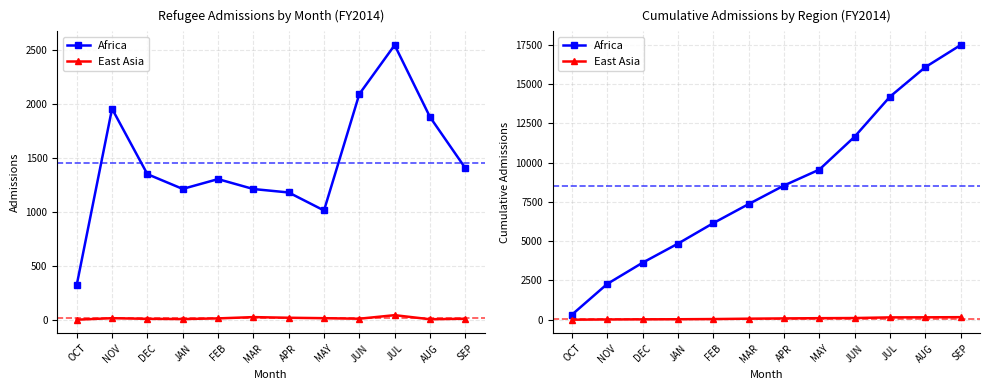

Is the value of East Asia at JUN greater than the value of Africa at NOV?

No